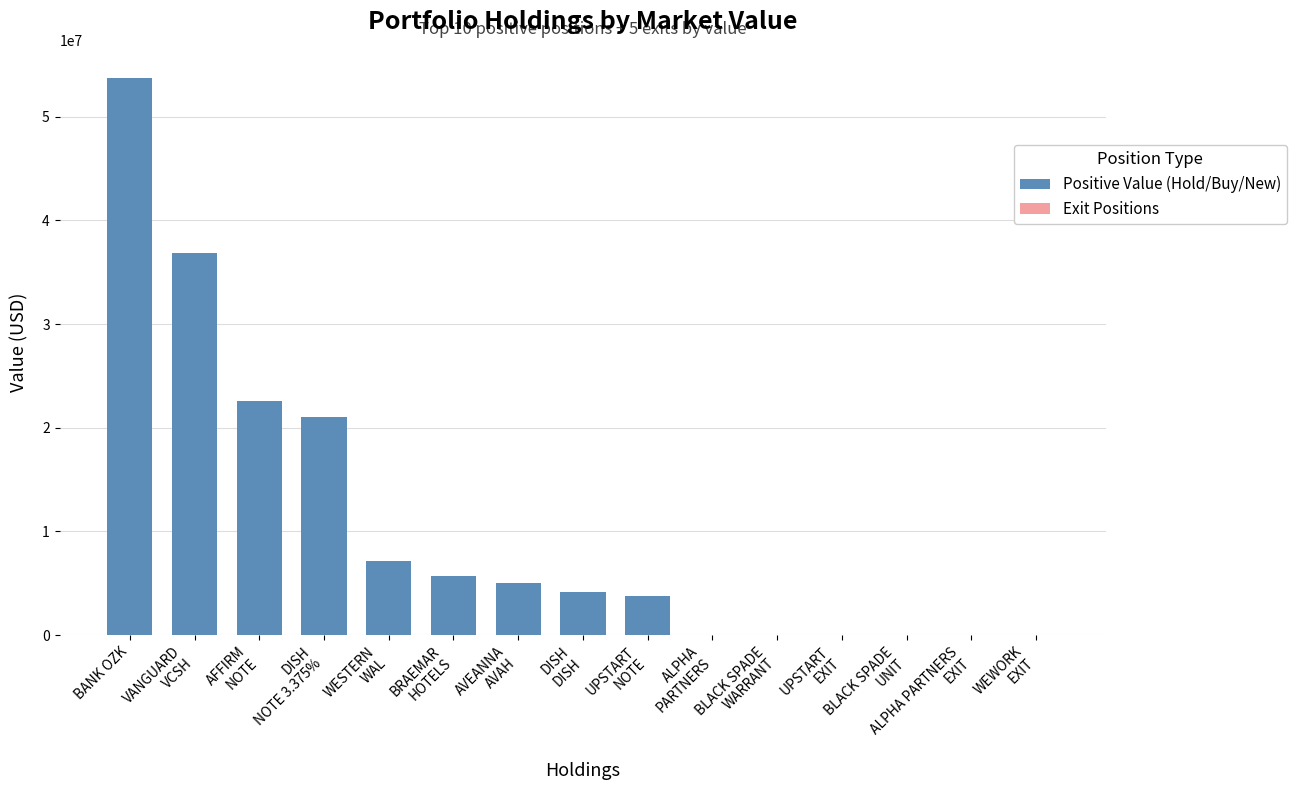

What is the sum of all values?

160145993